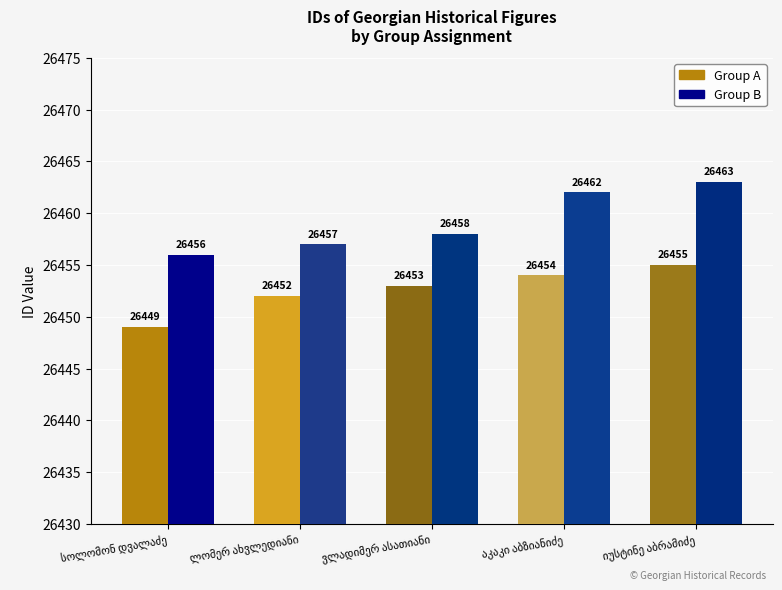

What is the sum of all Group A values?

132263